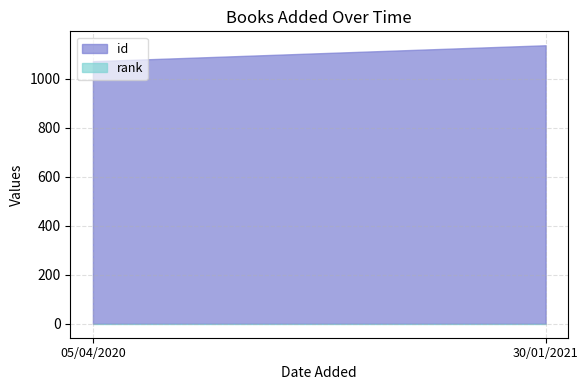

How many categories are shown in the chart?

2